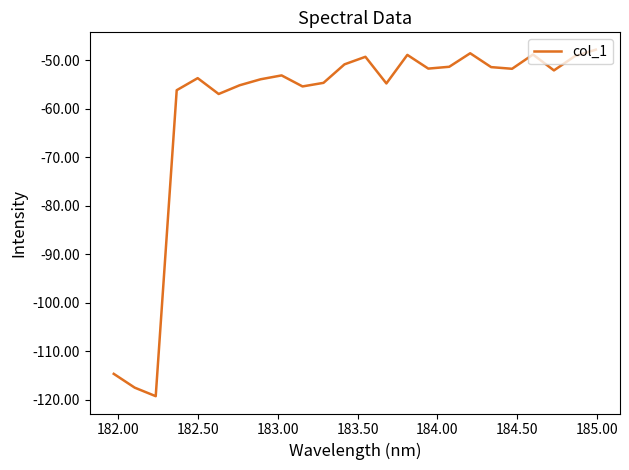

What is the maximum value shown in the chart?

-47.8